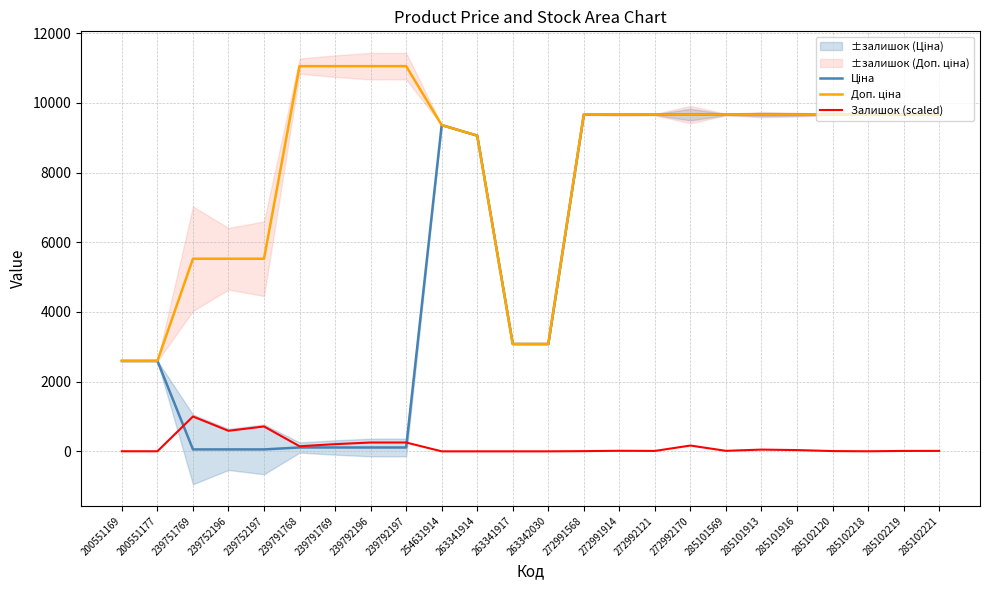

The Залишок (scaled) series shows 5.9 at 272991568. True or false?

True